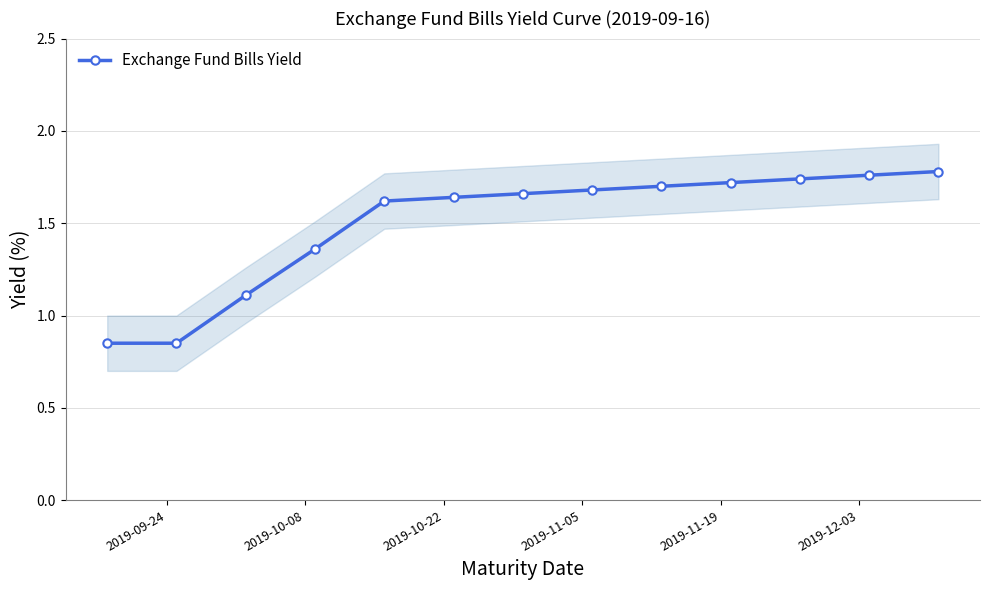

How many Exchange Fund Bills Yield values are between 1 and 2?

11